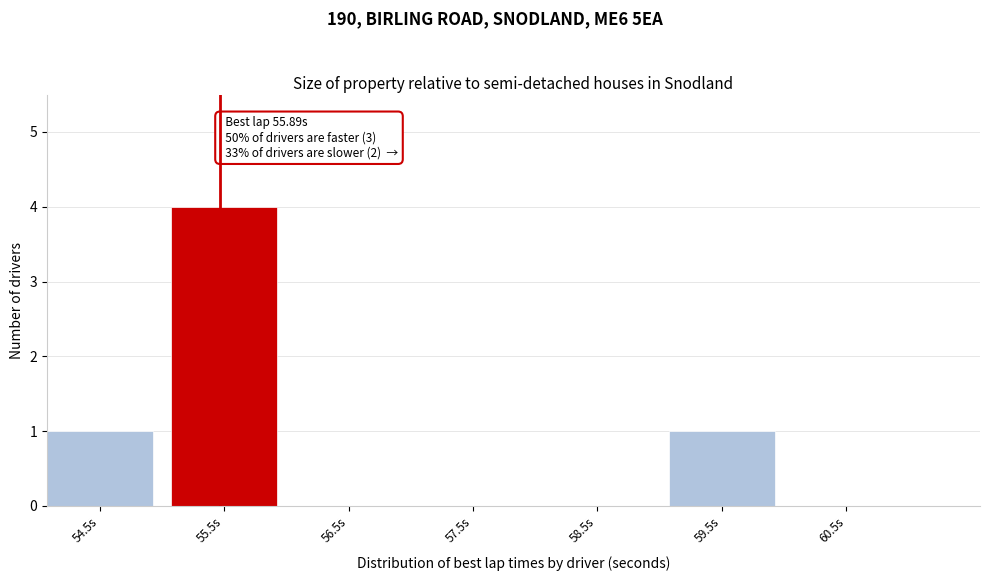

Reading right to left, list all the values displayed in this chart.

60.5s=0	59.5s=1	58.5s=0	57.5s=0	56.5s=0	55.5s=4	54.5s=1